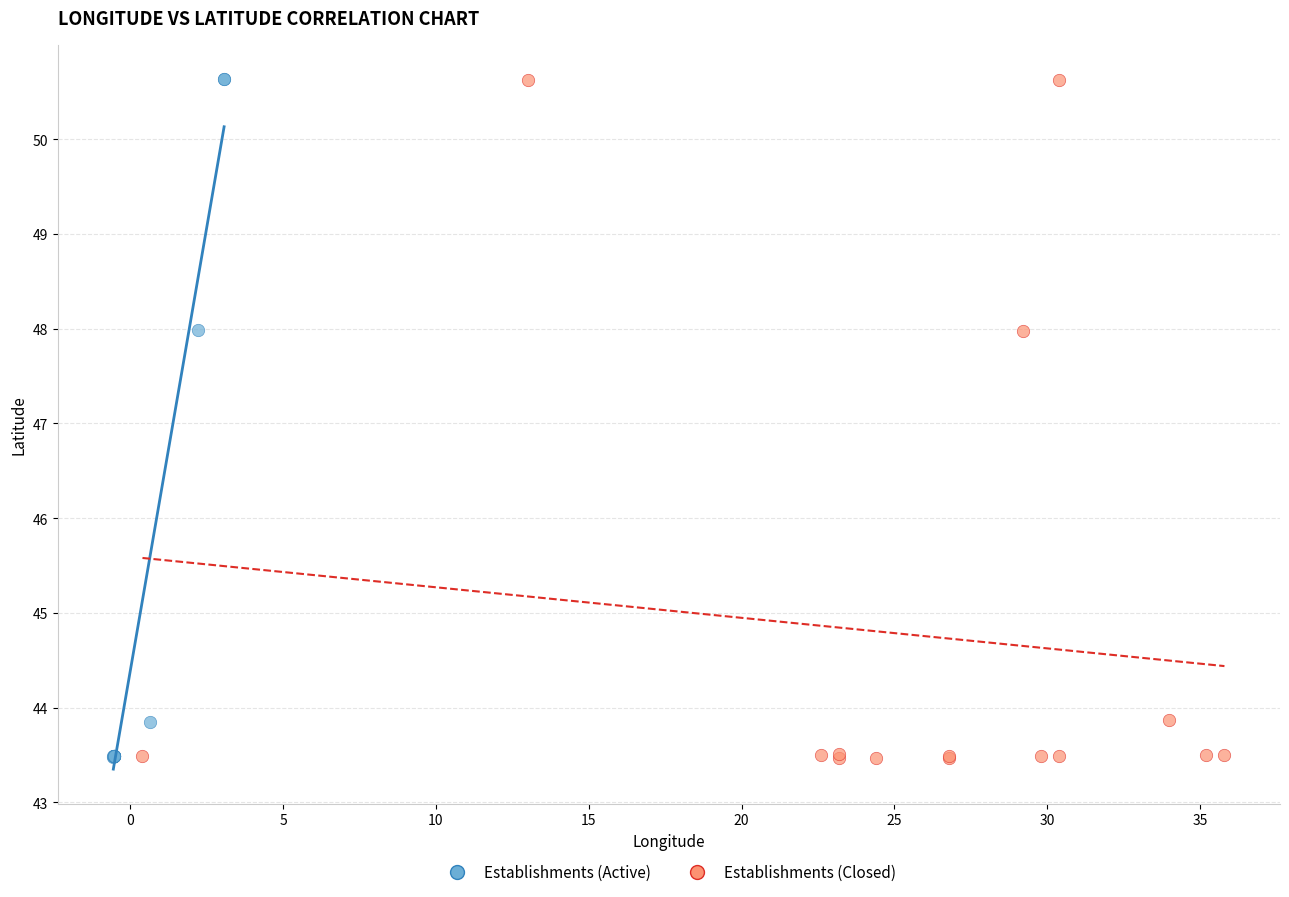

What are all the series names shown in the legend?

Establishments (Active), Establishments (Closed)